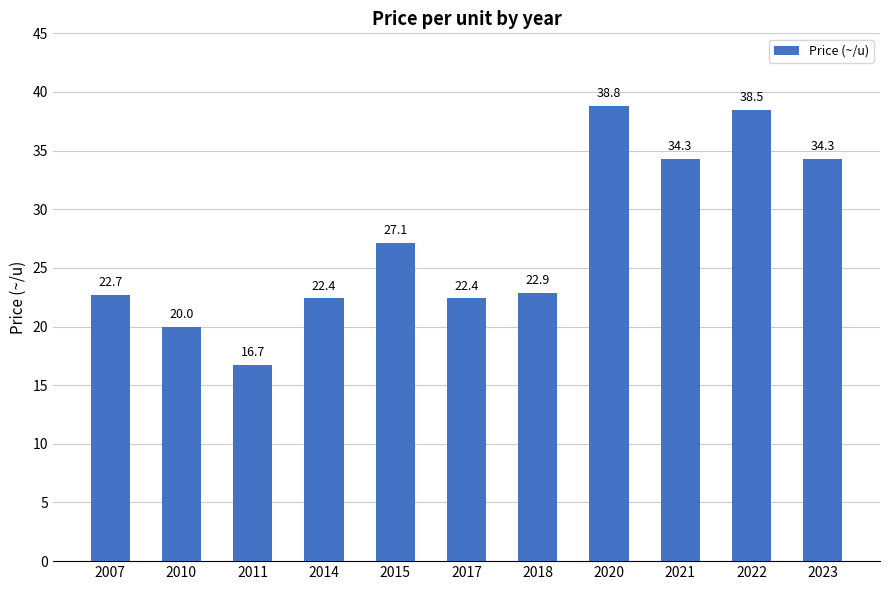

What is the difference between the values at 2018 and 2022?

15.6